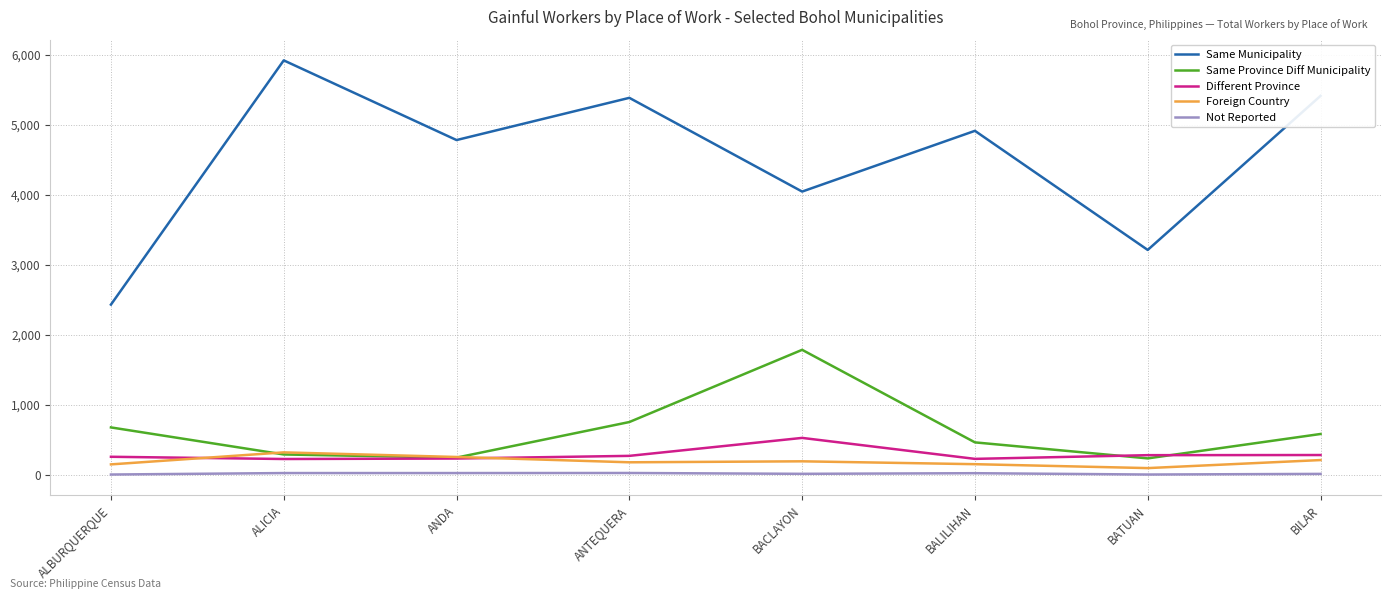

Which series has the largest total across all categories?

Same Municipality